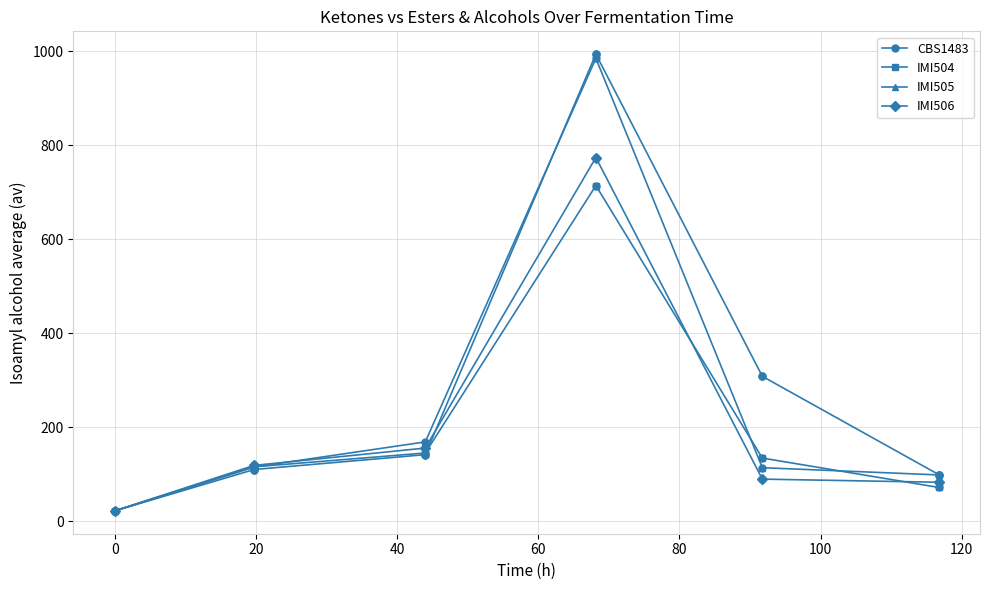

True or false: IMI504 has more than 1 points higher than both neighbors.

False